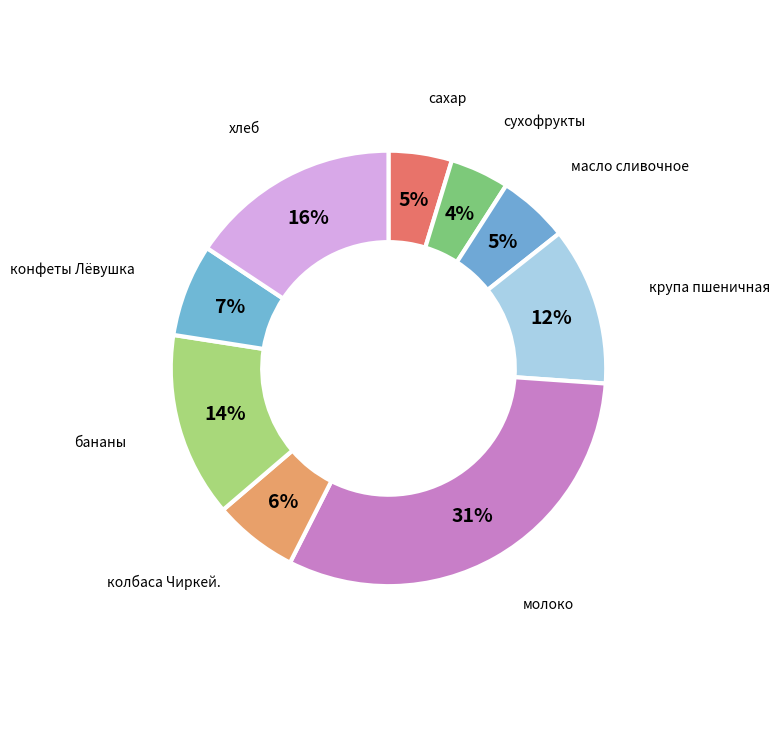

Between бананы and хлеб, which is larger?

хлеб